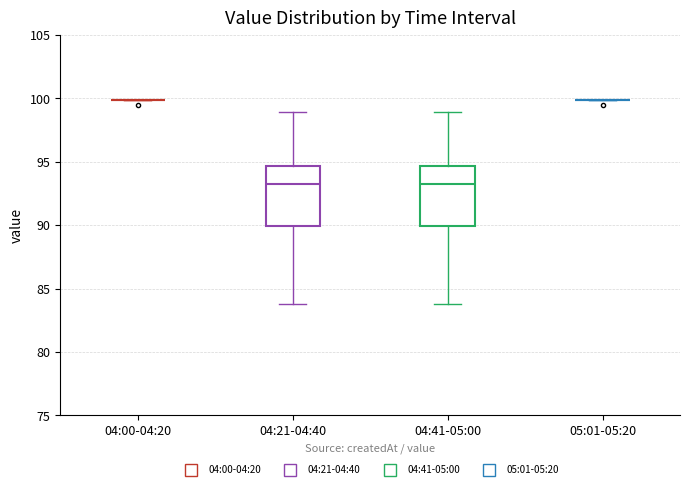

Where is the upper edge of the box for 04:21-04:40 on the y-axis? The values are not printed on the chart, so give them approximately, as read against the axis.

94.5